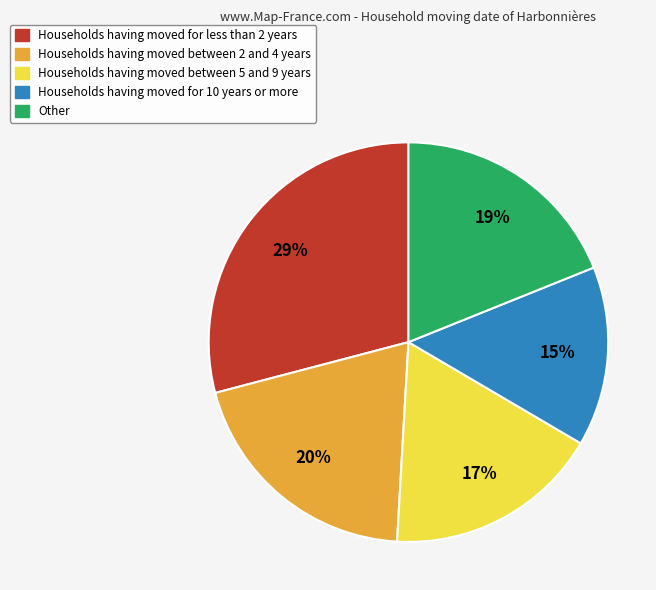

Is there any slice that represents more than half of the pie?

No